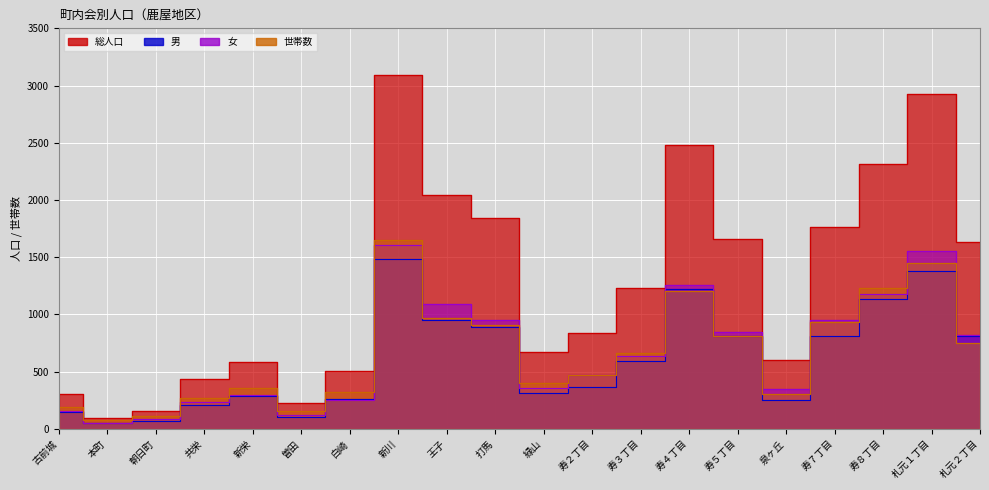

List the series in order of their peak value, highest first.

総人口, 世帯数, 女, 男